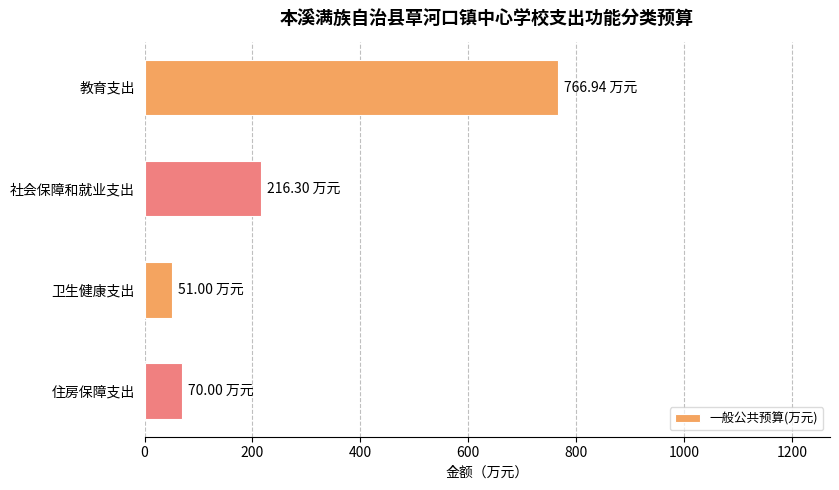

Where is the data nearest to the value 408?

社会保障和就业支出